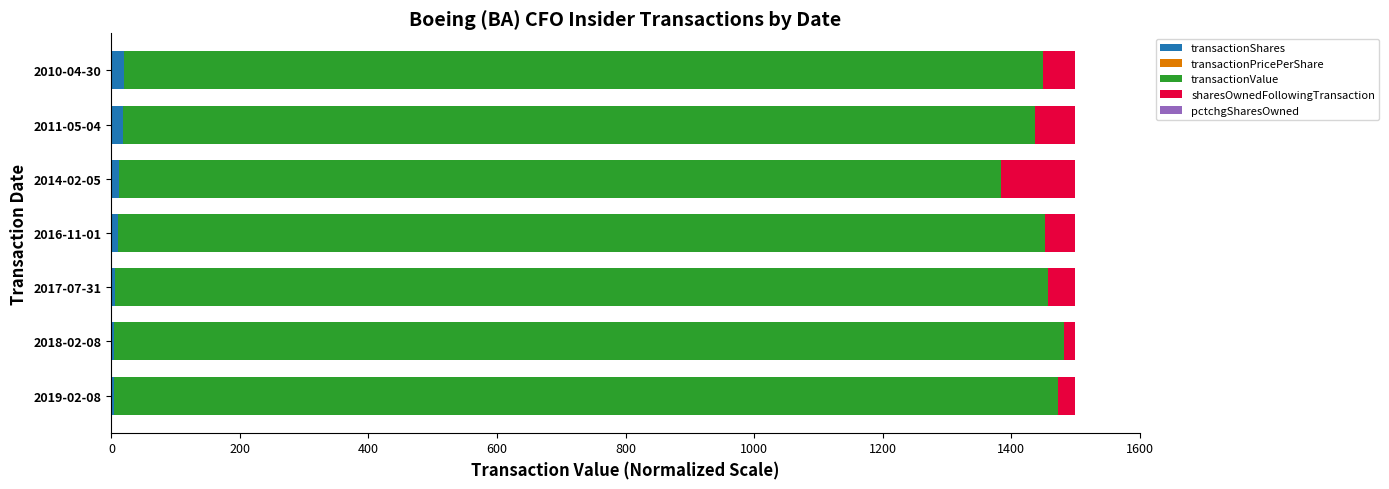

List the series in order of their peak value, lowest first.

pctchgSharesOwned, transactionPricePerShare, transactionShares, sharesOwnedFollowingTransaction, transactionValue